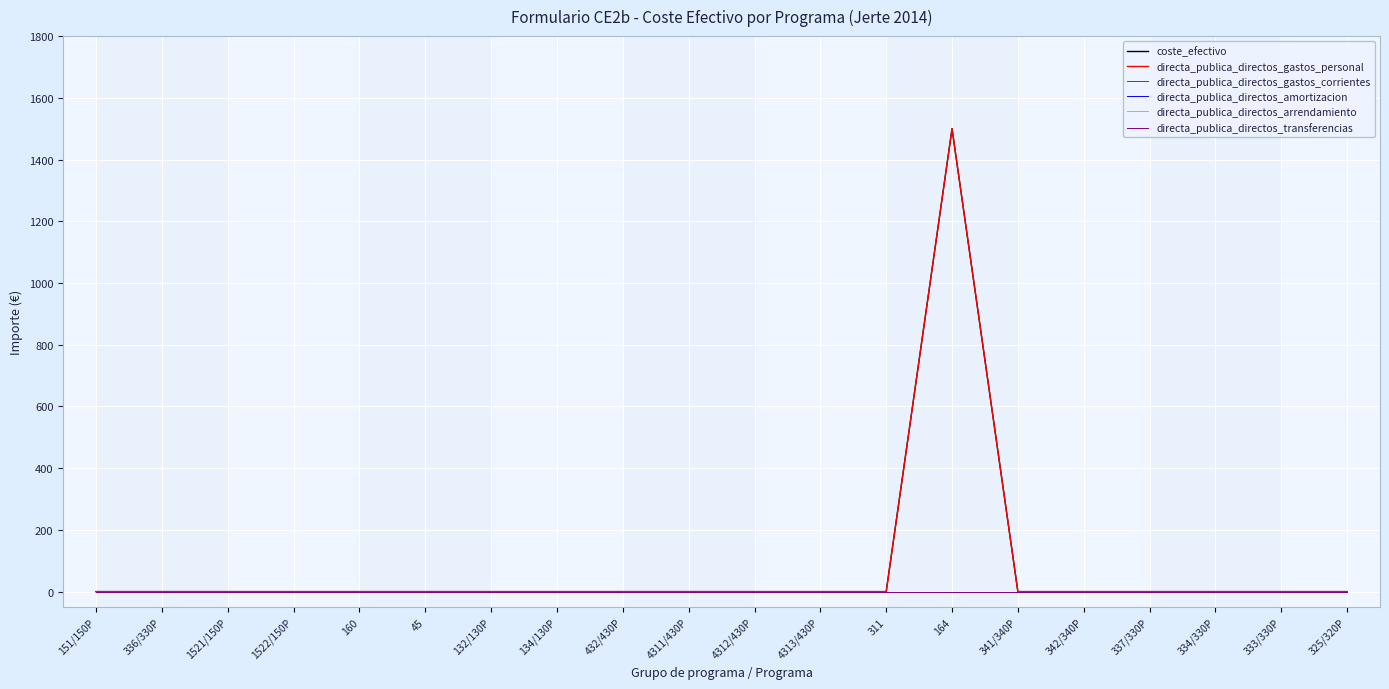

True or false: directa_publica_directos_transferencias and coste_efectivo cross at least once.

False